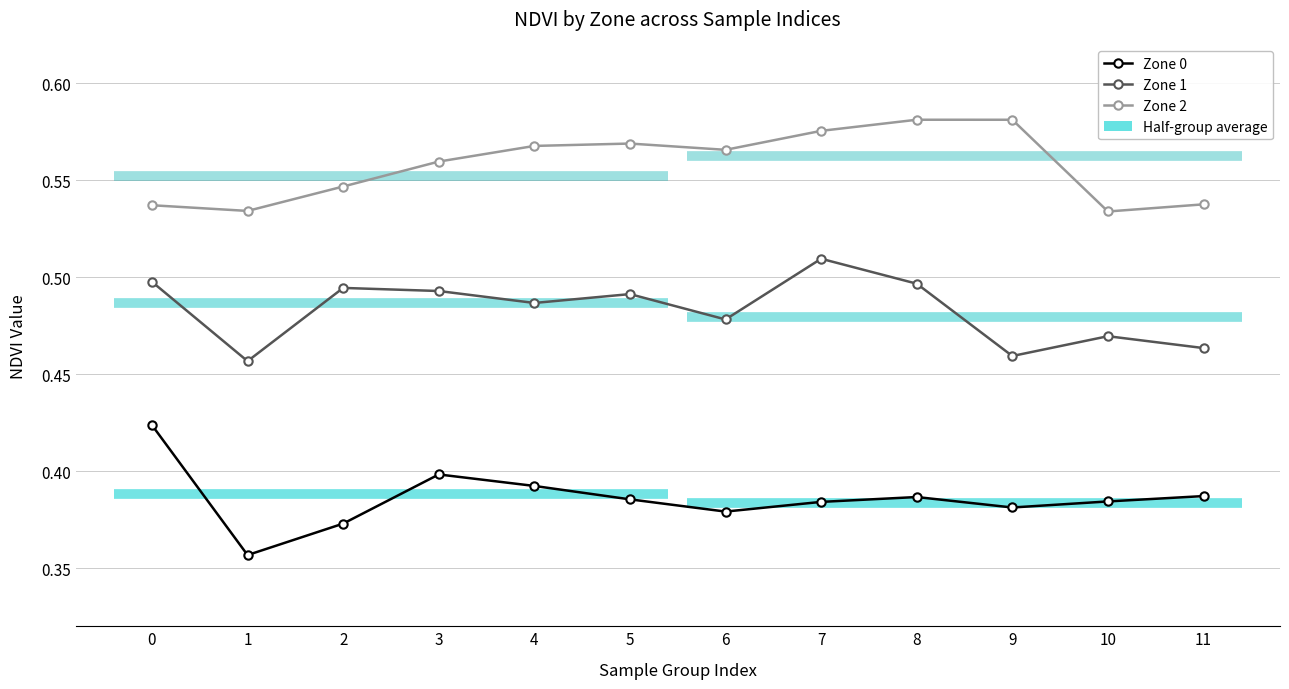

Rank the categories by Zone 0 value from lowest to highest.

1, 2, 6, 9, 7, 10, 5, 8, 11, 4, 3, 0